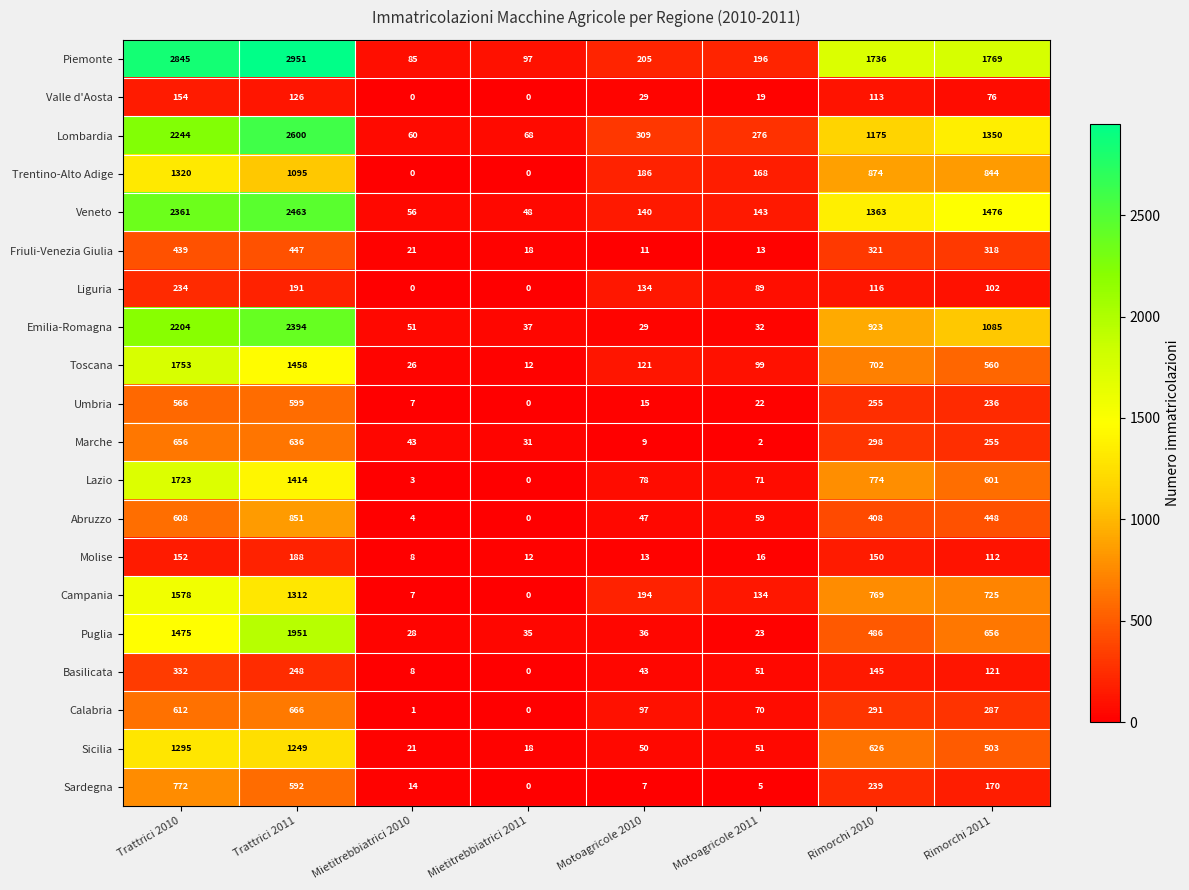

What is the sum of all Molise values?

651